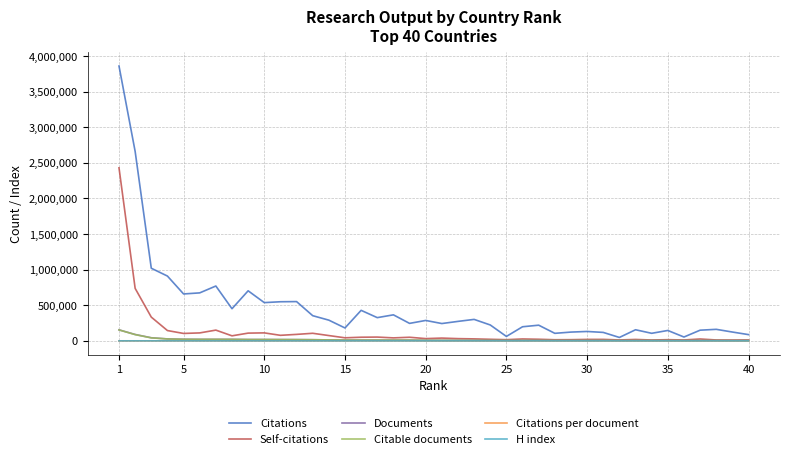

Which series has the widest spread of values?

Citations